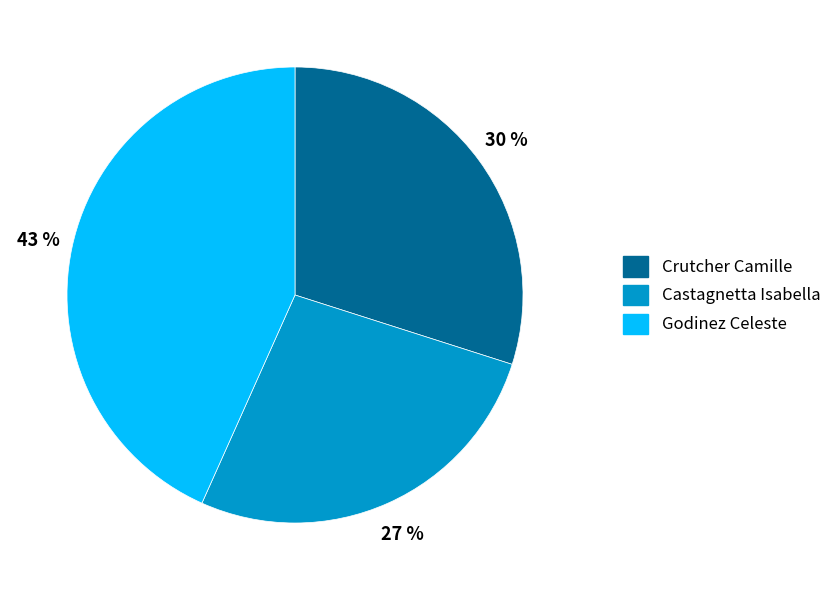

Approximately how many times larger is the value at Castagnetta Isabella compared to Godinez Celeste?

0.6